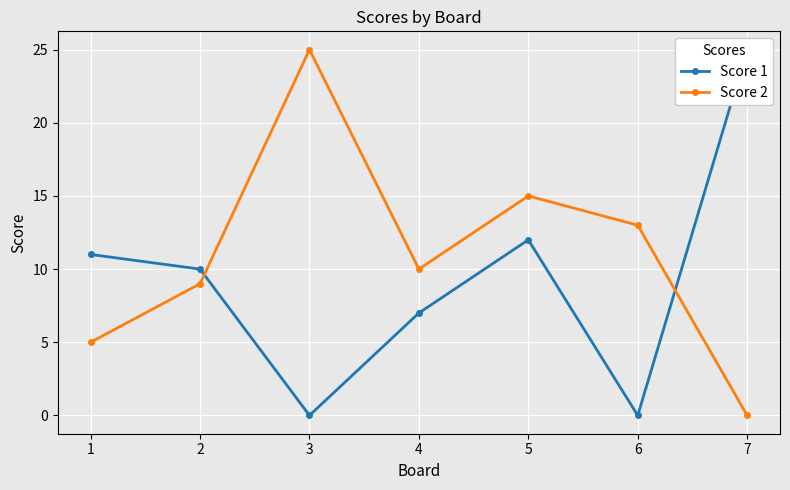

What is the average value of the Score 1 series?

9